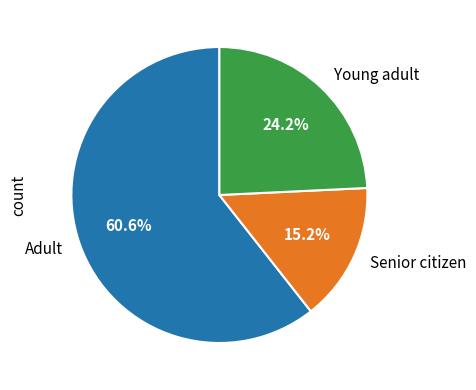

Approximately how many times larger is the value at Senior citizen compared to Young adult?

0.6